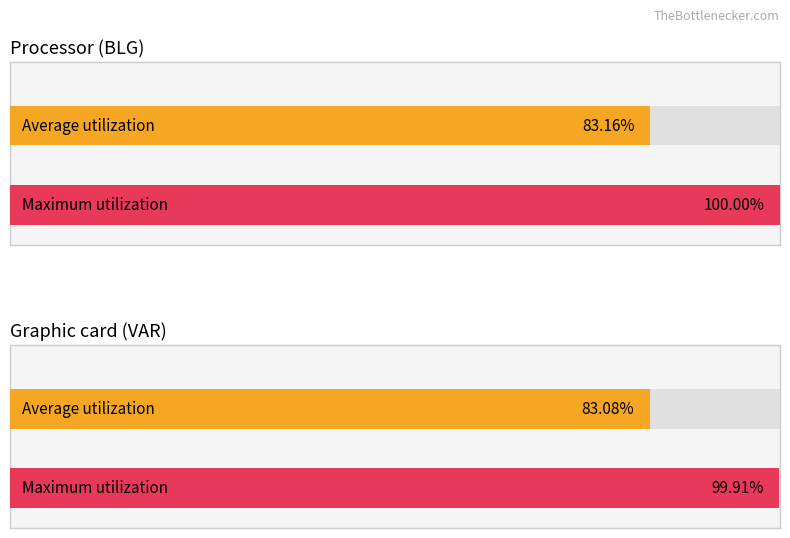

List the series in order of their peak value, highest first.

Maximum utilization, Average utilization